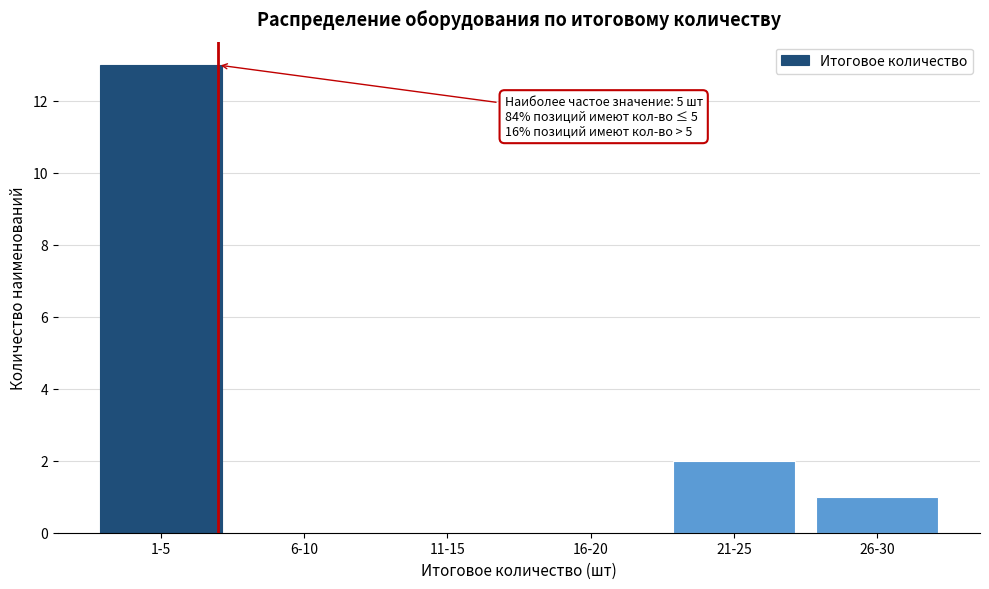

Reading right to left, list all the values displayed in this chart.

26-30=1	21-25=2	16-20=0	11-15=0	6-10=0	1-5=13